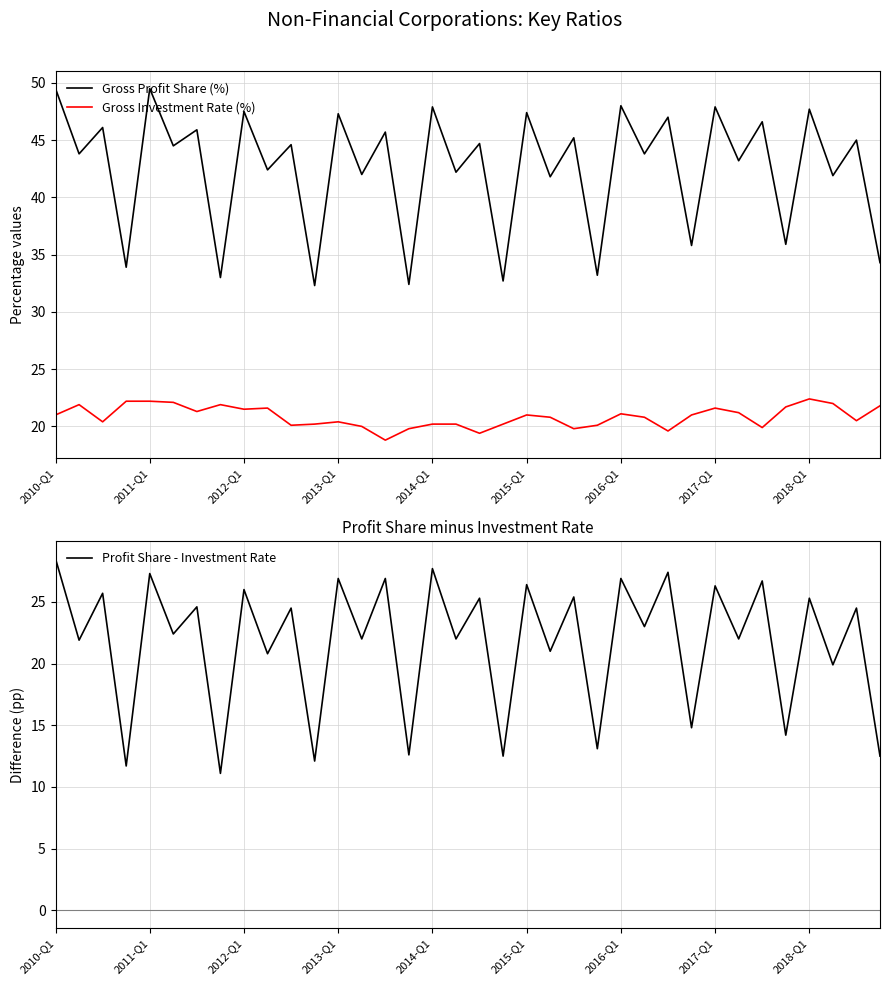

What are all the series names shown in the legend?

Gross Profit Share (%), Gross Investment Rate (%), Profit Share - Investment Rate